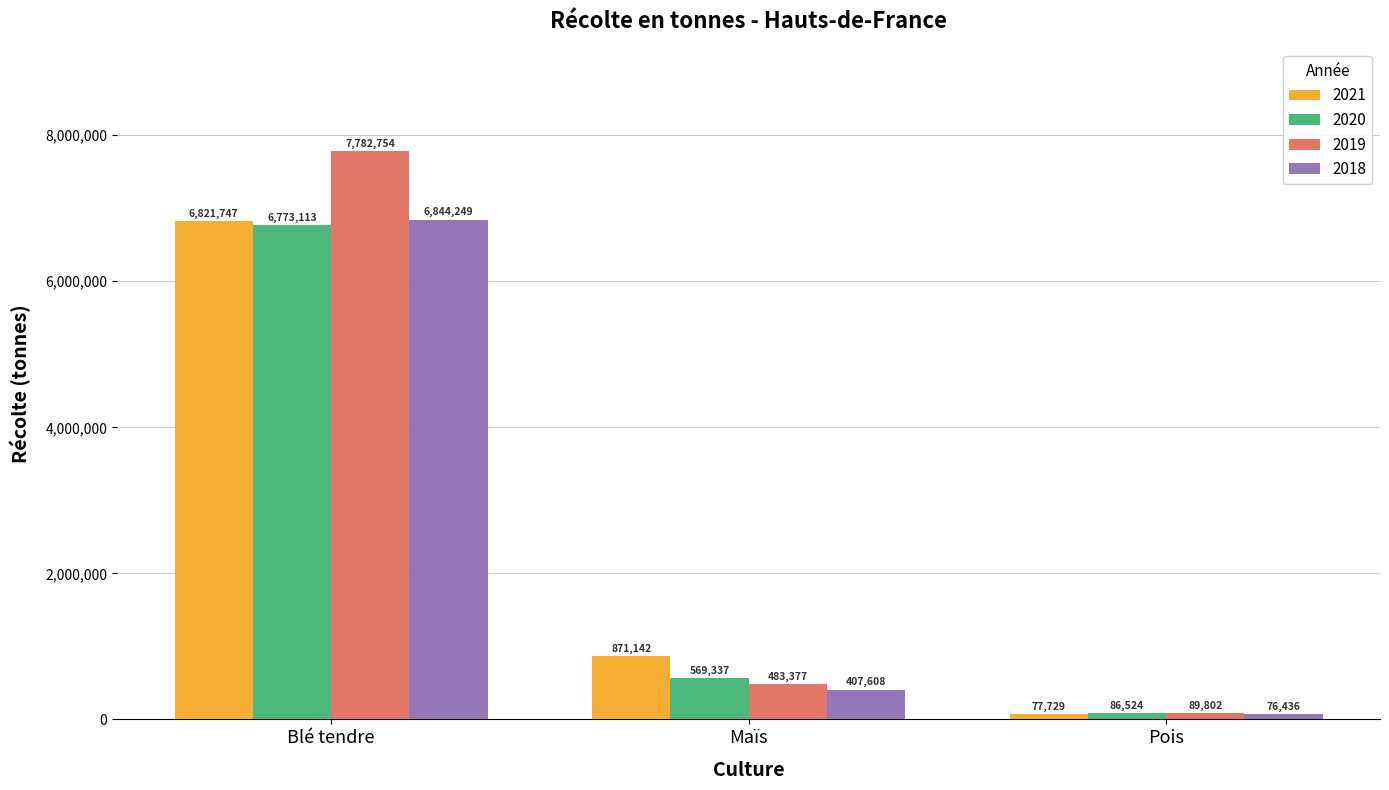

What is the highest value of the 2020 series?

6773113.0